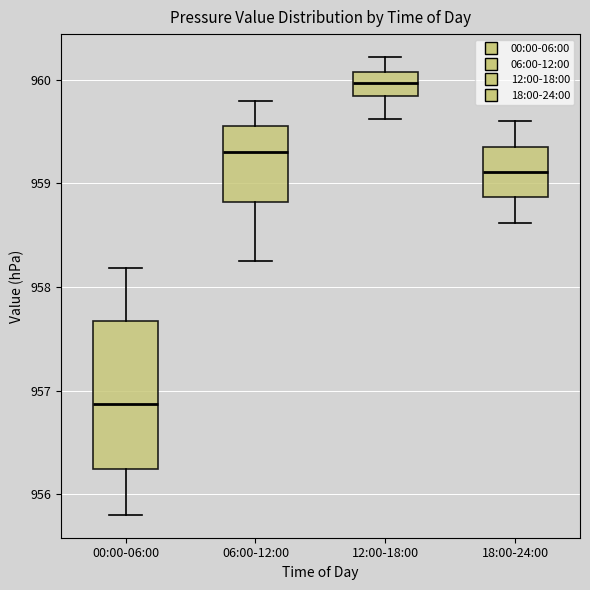

Reading left to right, read every box against the y-axis: the position of its median line, the range the box covers, and the ends of its whiskers. The values are not printed on the chart, so give them approximately, as read against the axis.

00:00-06:00: median 956.9, box 956.2 to 957.7, whiskers 955.8 to 958.2
06:00-12:00: median 959.3, box 958.8 to 959.6, whiskers 958.3 to 959.8
12:00-18:00: median 960.0, box 959.8 to 960.1, whiskers 959.6 to 960.2
18:00-24:00: median 959.1, box 958.9 to 959.4, whiskers 958.6 to 959.6